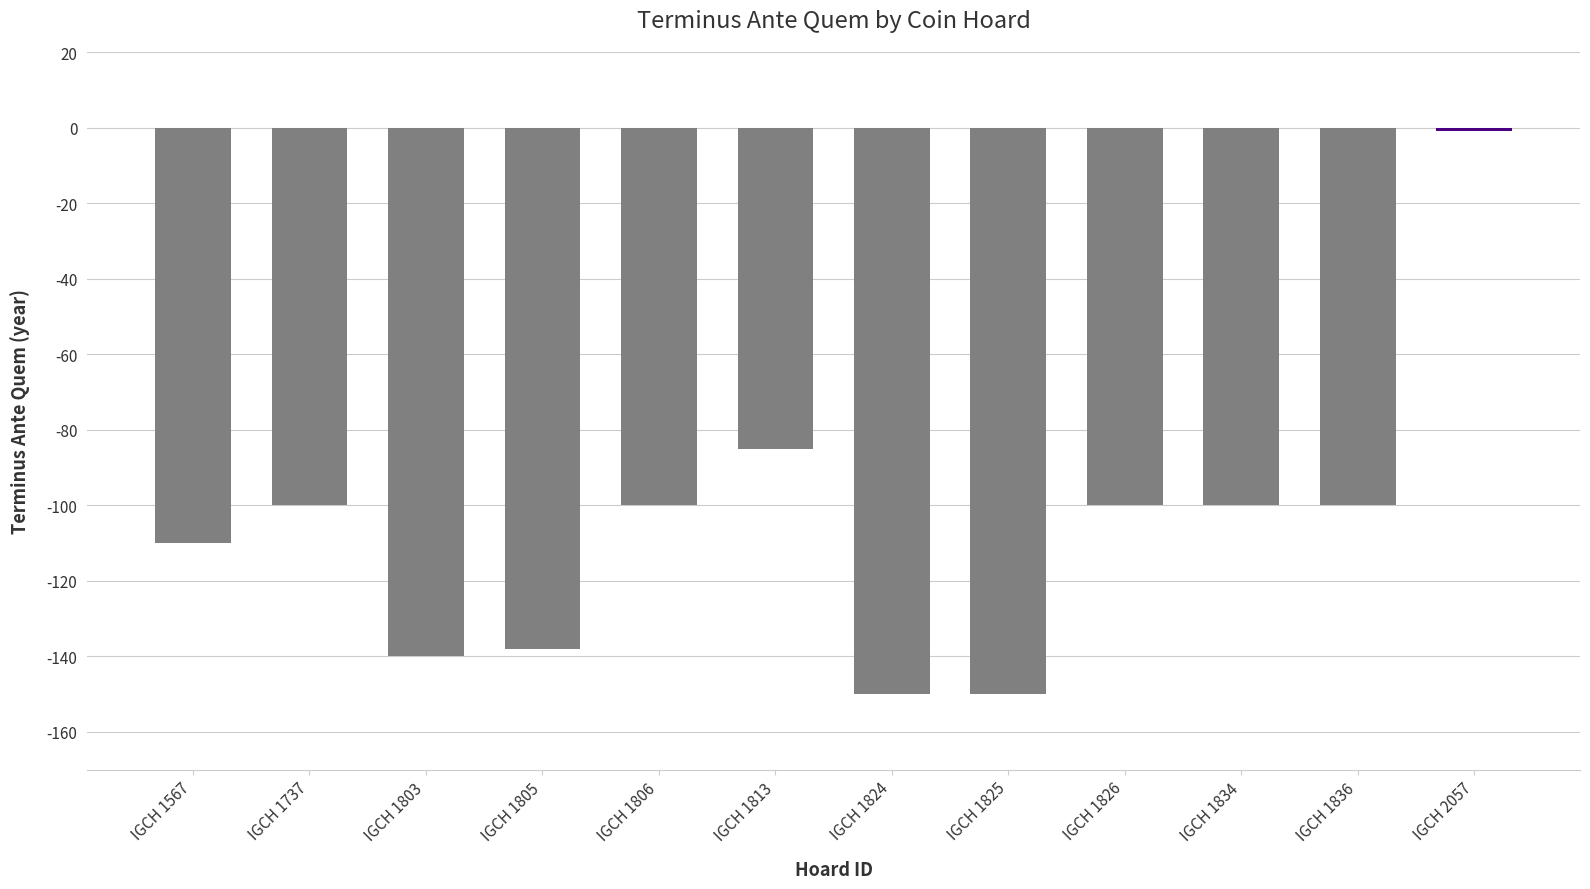

Reading left to right, extract all data points from this chart.

IGCH 1567=-110	IGCH 1737=-100	IGCH 1803=-140	IGCH 1805=-138	IGCH 1806=-100	IGCH 1813=-85	IGCH 1824=-150	IGCH 1825=-150	IGCH 1826=-100	IGCH 1834=-100	IGCH 1836=-100	IGCH 2057=-1